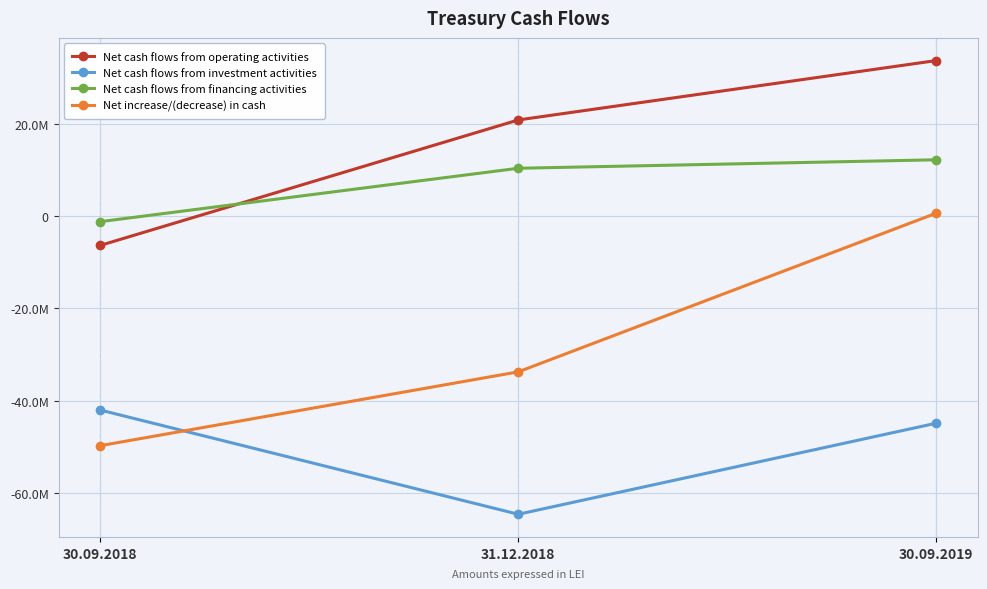

Is the value of Net cash flows from operating activities at 30.09.2019 greater than the value of Net increase/(decrease) in cash at 30.09.2019?

Yes